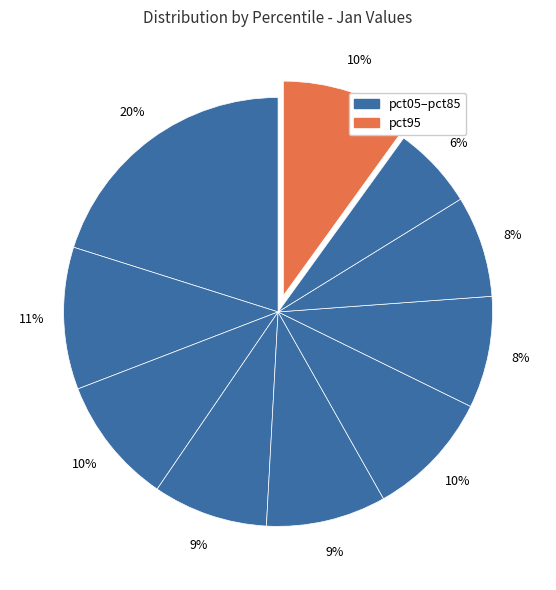

Which category has the smallest portion of the pie?

pct85